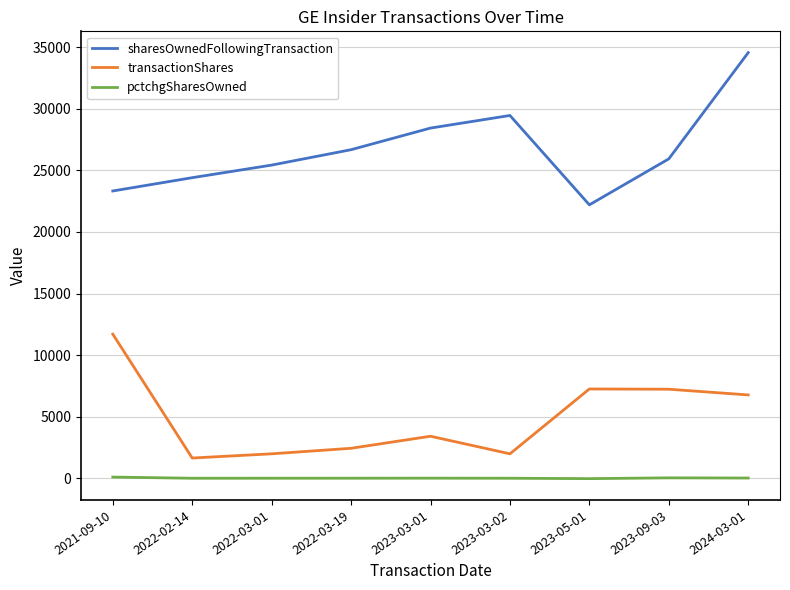

List the series in order of their overall mean, highest first.

sharesOwnedFollowingTransaction, transactionShares, pctchgSharesOwned